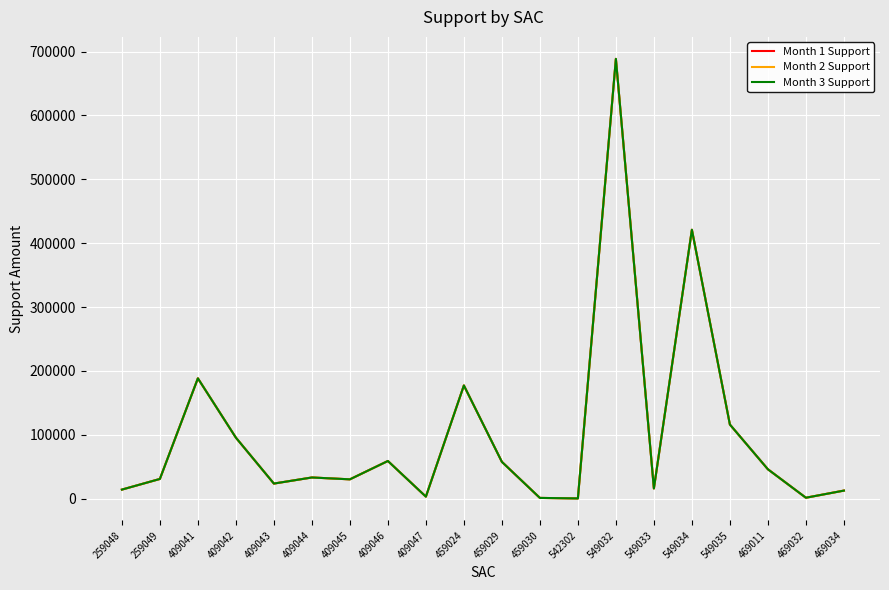

What is the sum of the Month 2 Support values at 259048 and 549033?

30026.7